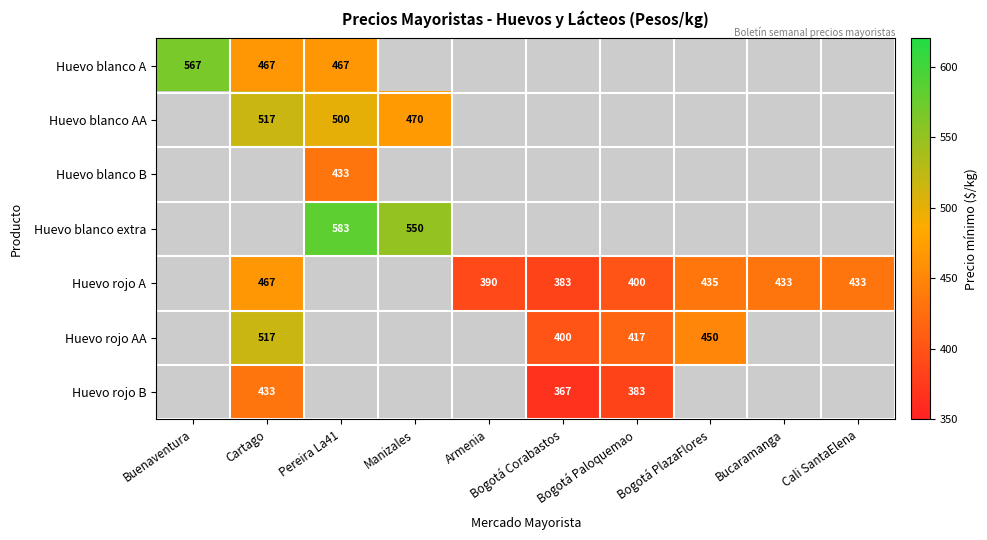

Is the value of Huevo rojo A at Bogotá Corabastos greater than the value of Huevo rojo AA at Bogotá Corabastos?

No